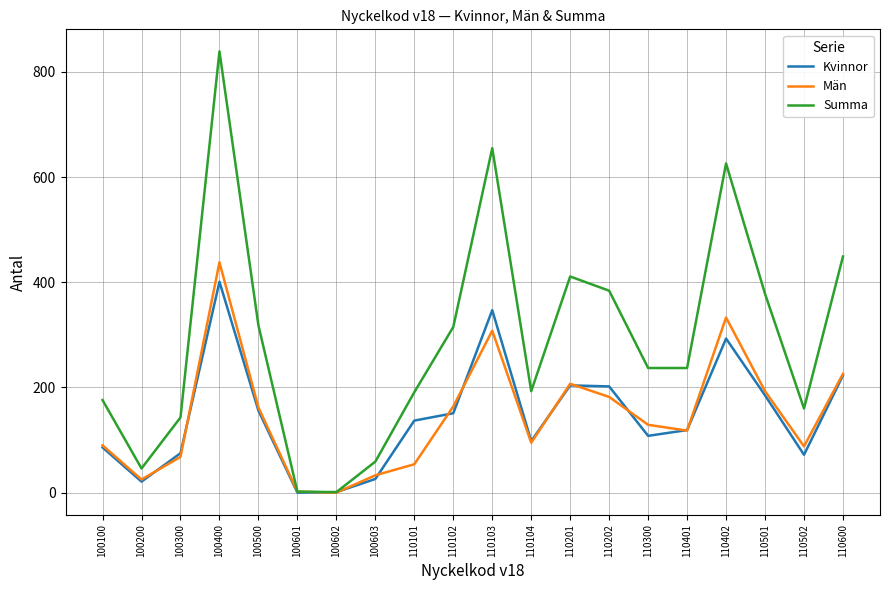

Which series has the largest range (max minus min)?

Summa